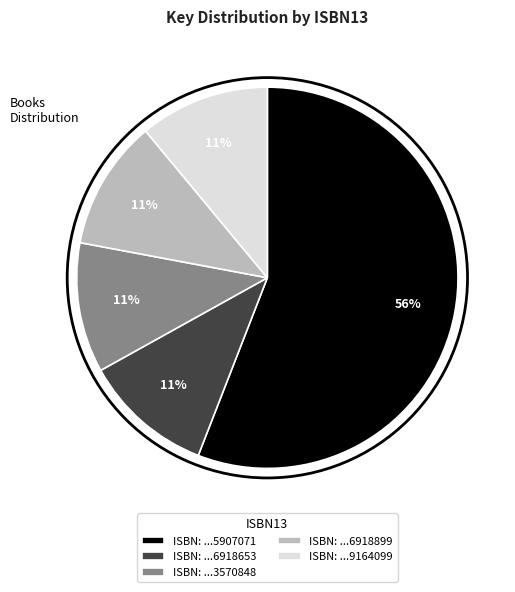

What is the largest slice in the pie chart?

ISBN: ...5907071